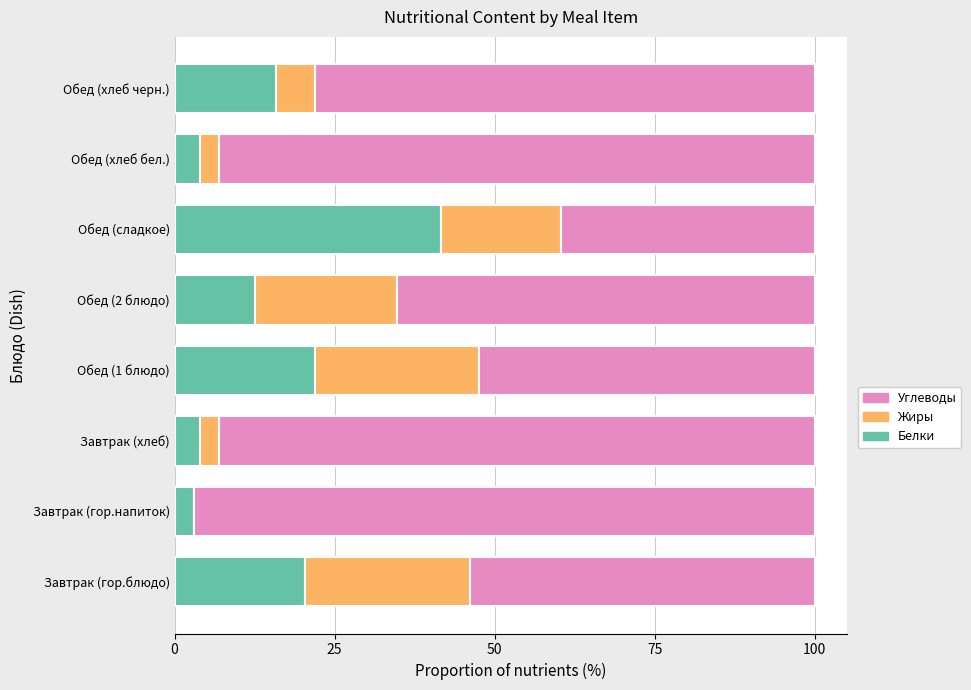

The value of Белки at Завтрак (гор.напиток) is 3.0. True or false?

True